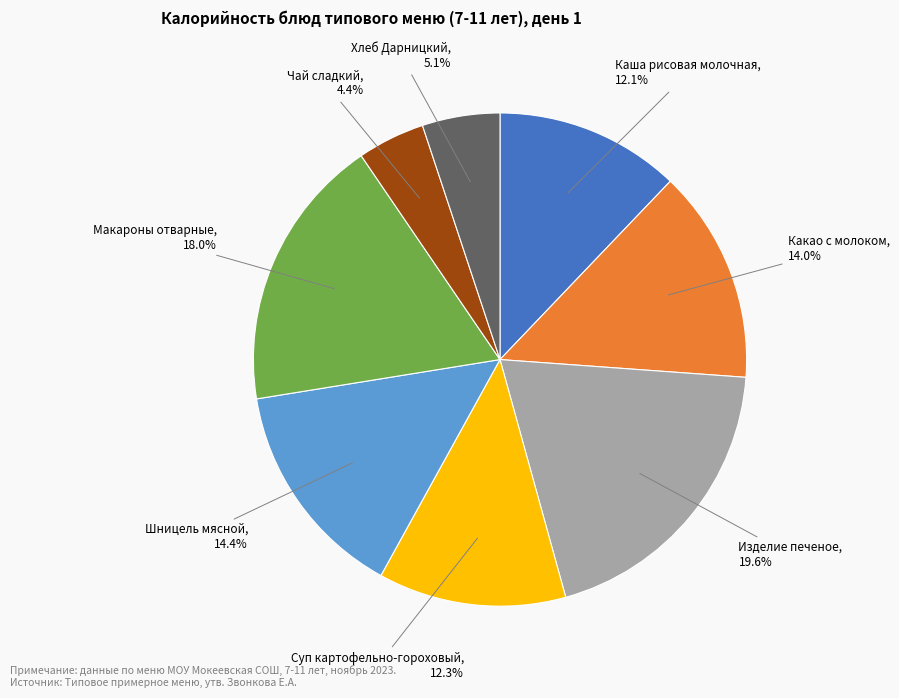

Does Макароны отварные account for over 50% of the chart?

No